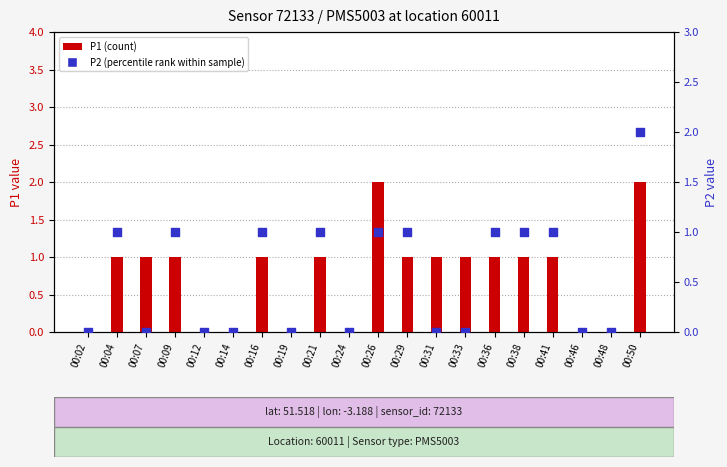

Which series has the widest spread of Y values?

P1